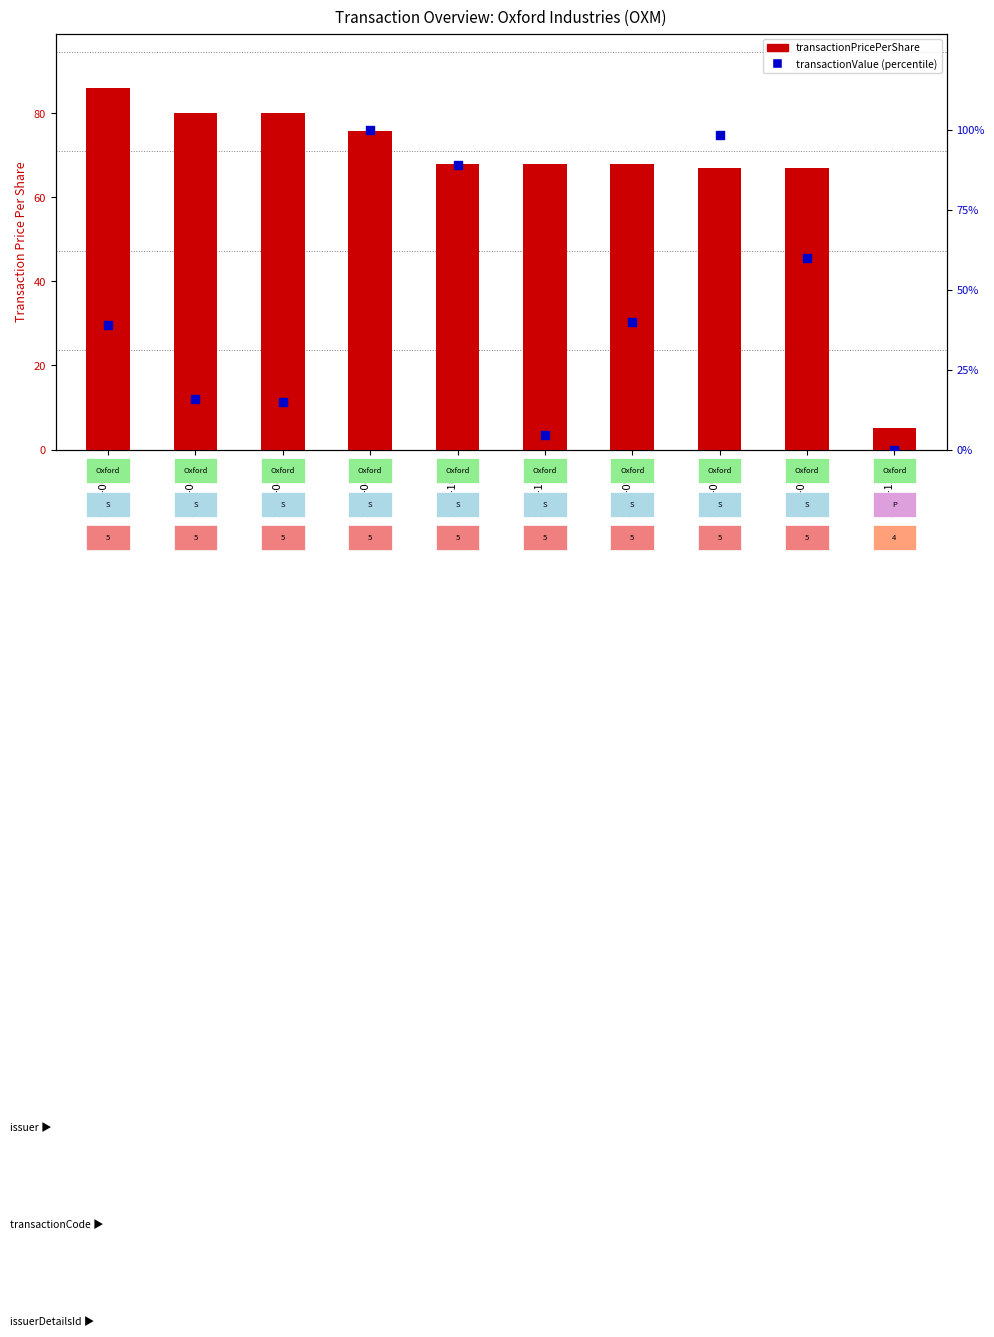

Is the value of transactionPricePerShare at 2013-10-02 greater than the value of transactionValue (pct) at 2008-12-12?

Yes